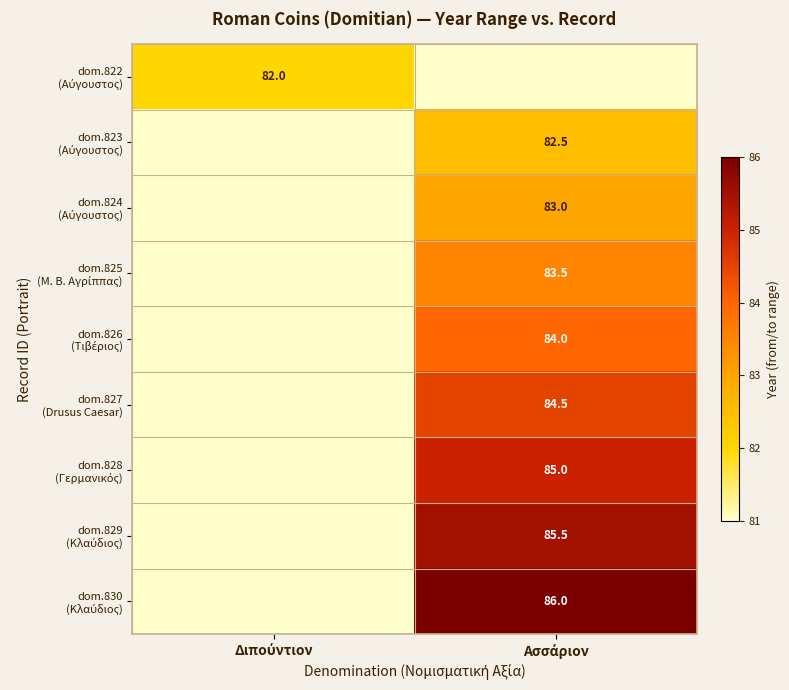

How many positive values does the dom.826 (Τιβέριος) series have?

1